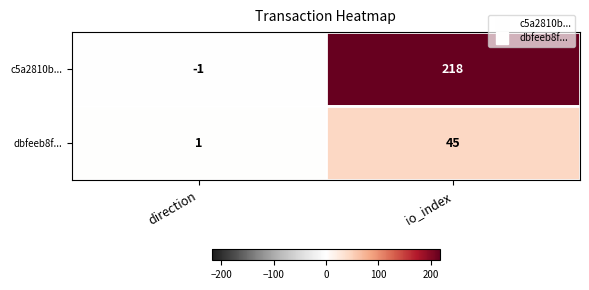

Rank the series by their maximum value, from lowest to highest.

dbfeeb8f..., c5a2810b...